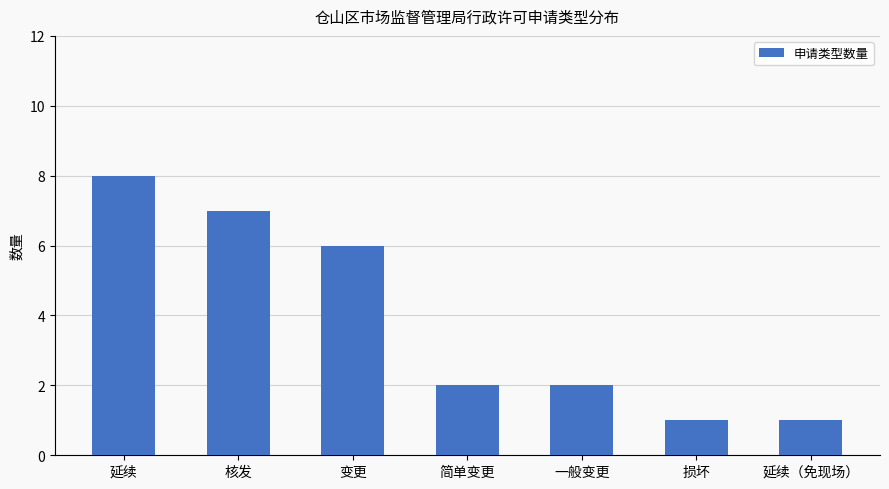

How many categories are shown in the chart?

7